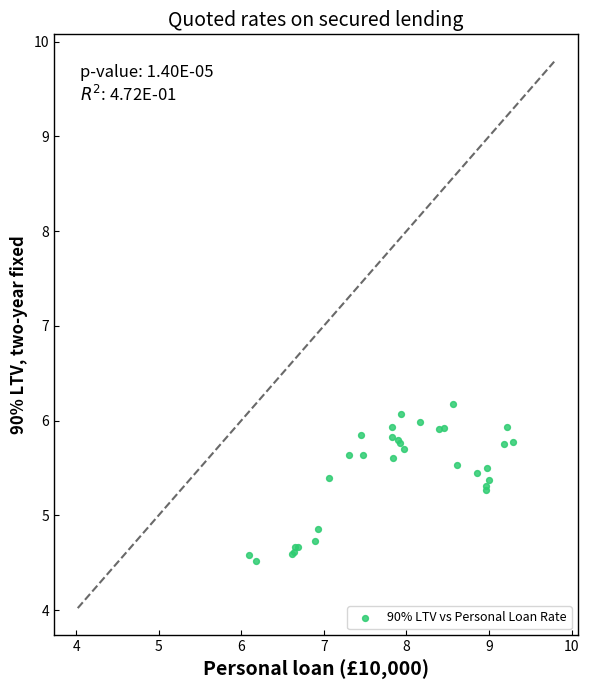

What Y value in the scatter plot is closest to 5?

4.9